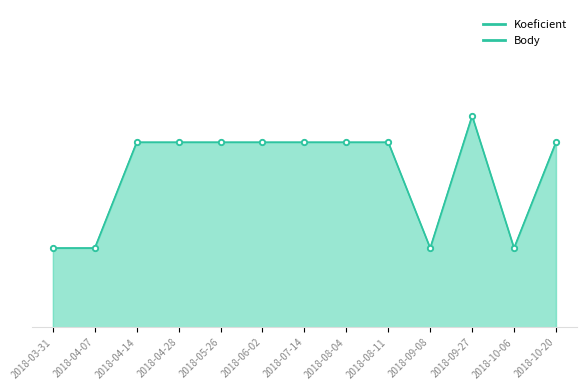

Where is the first local minimum for Body?

2018-09-08